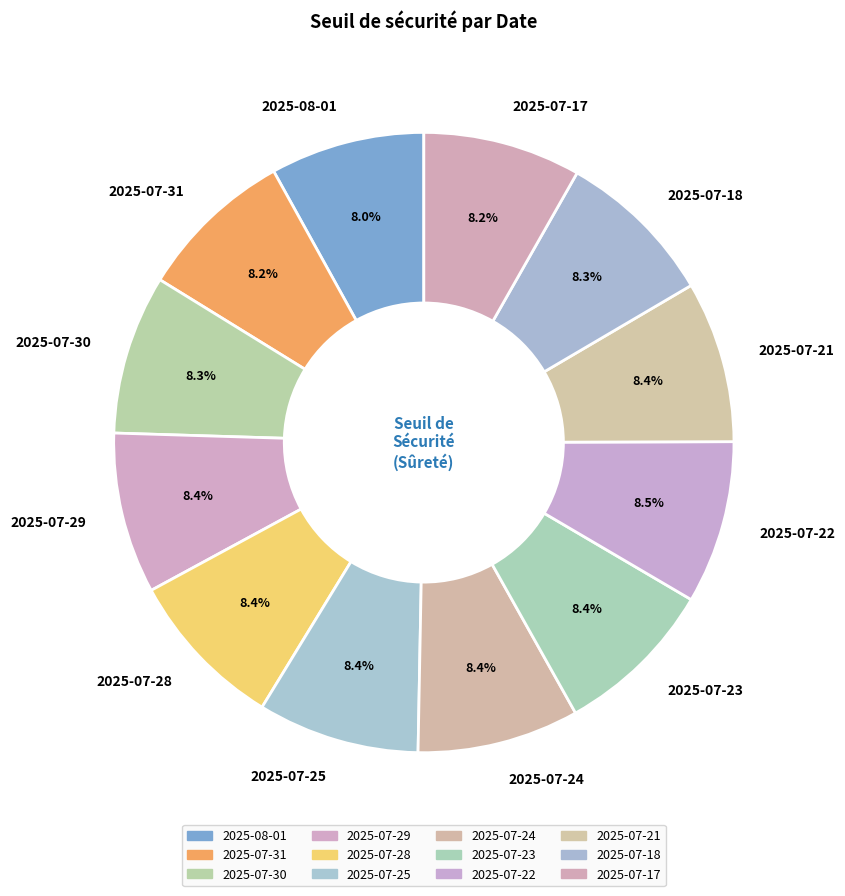

The 2025-07-30 slice represents 1% of the pie. True or false?

False